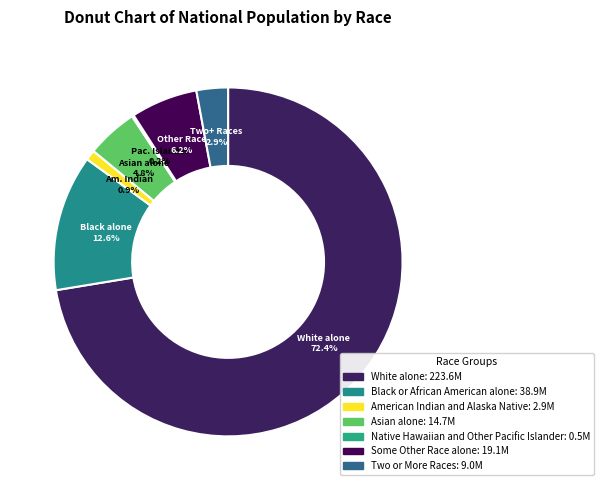

Count the number of slices in the pie.

7